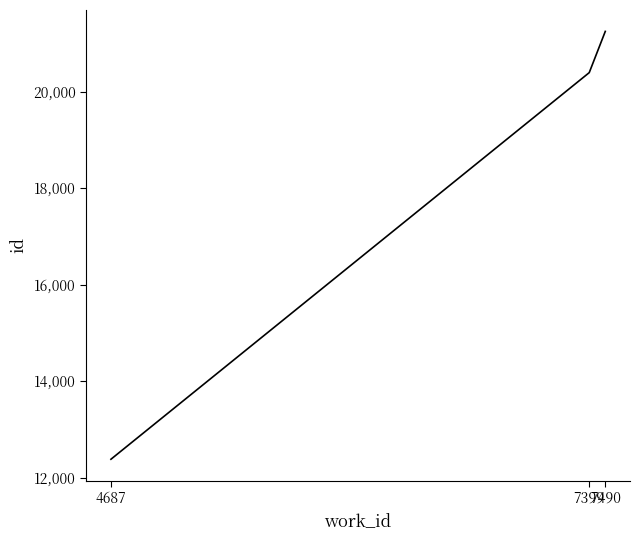

True or false: the data shows 12380 at 4687.

True